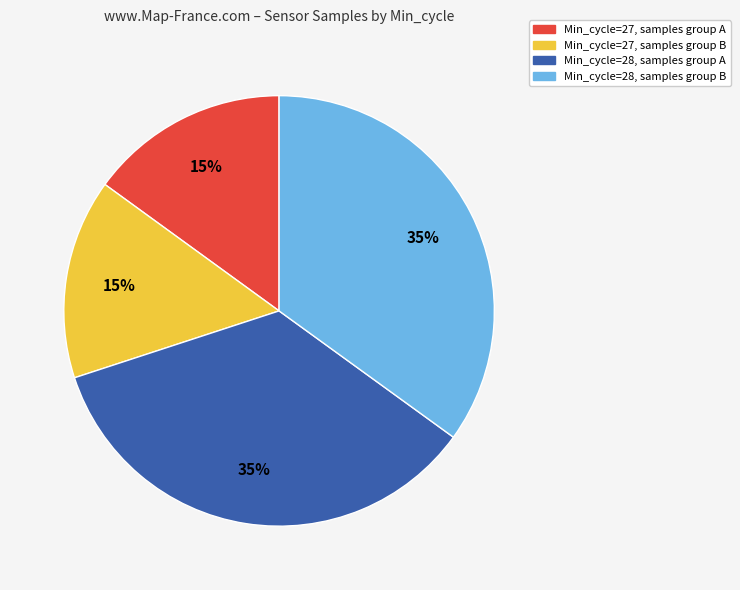

To the nearest percent, what is the difference between the largest and smallest slice percentages?

20%